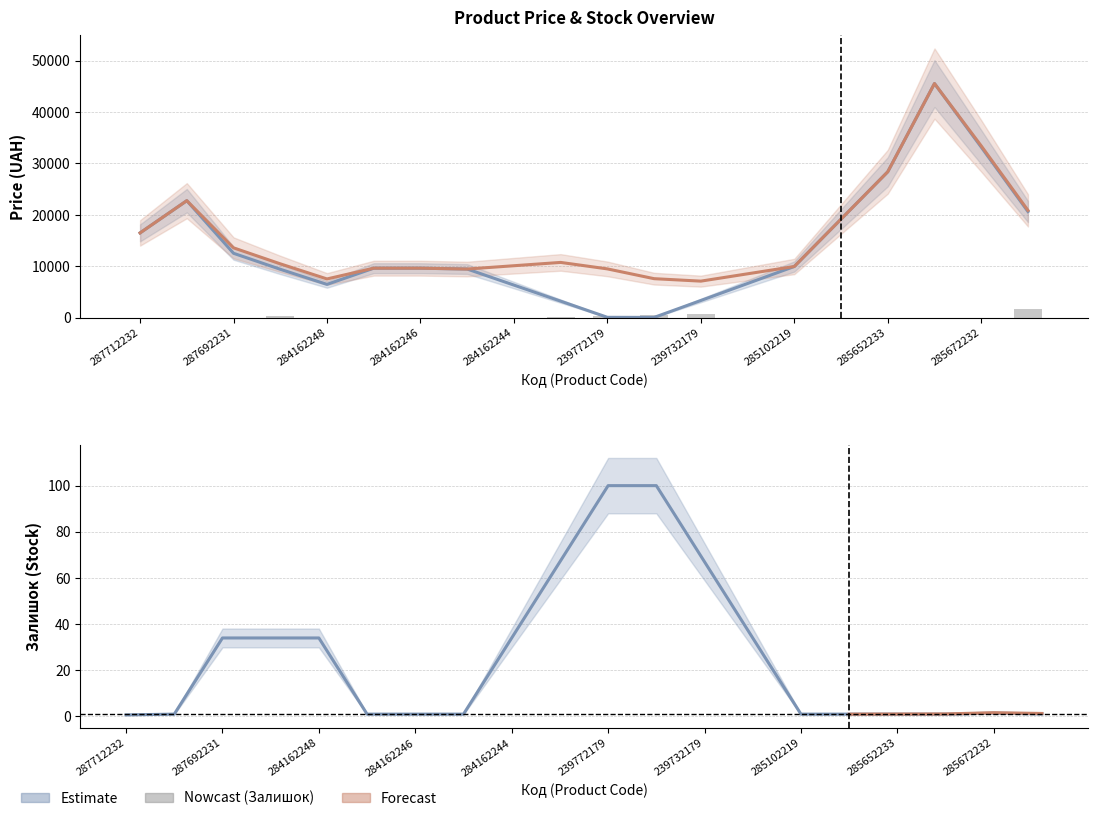

At which label does Доп. ціна first exceed 9974?

287712232